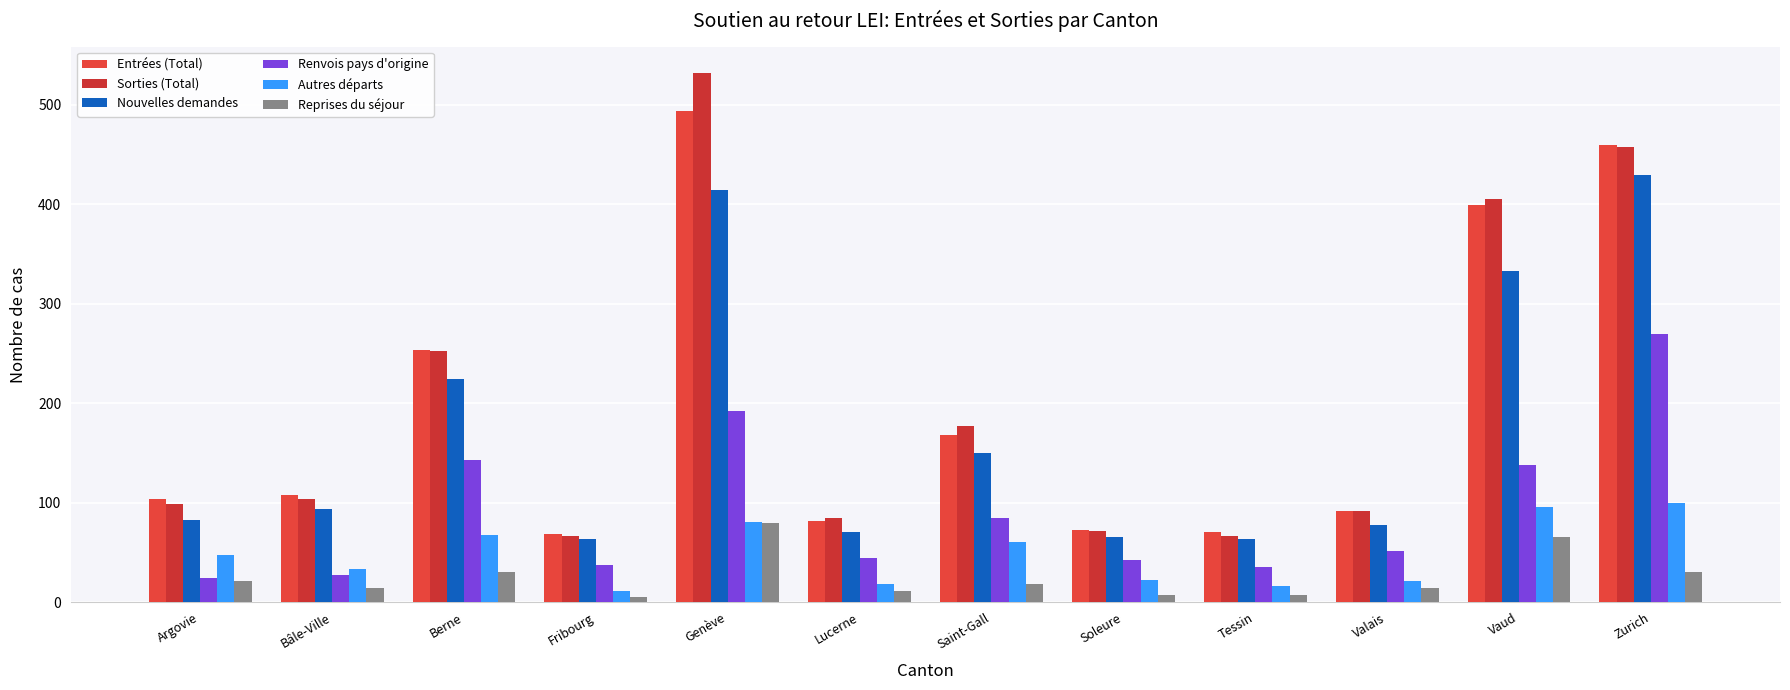

How many bars are there in each group?

6